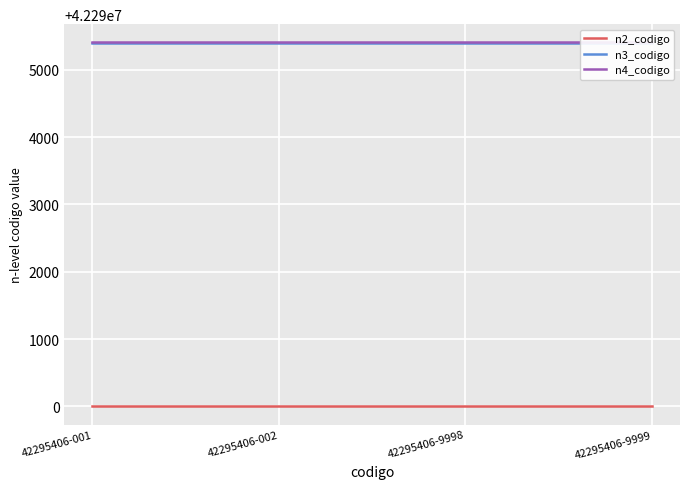

The value of n4_codigo at 42295406-002 is 73961302. True or false?

False